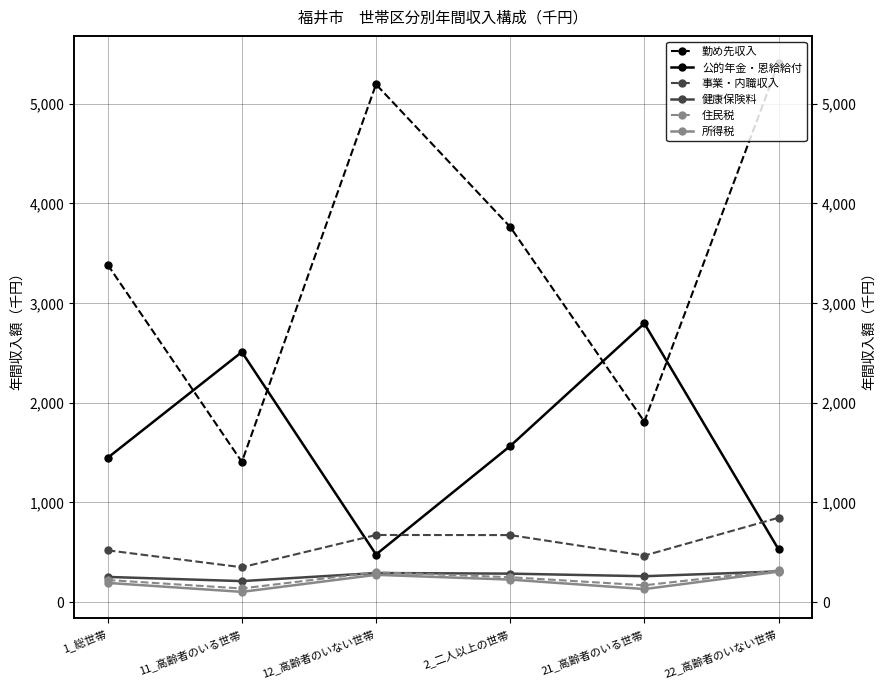

What is the value of the 勤め先収入 point at the 1st from the left?

3384